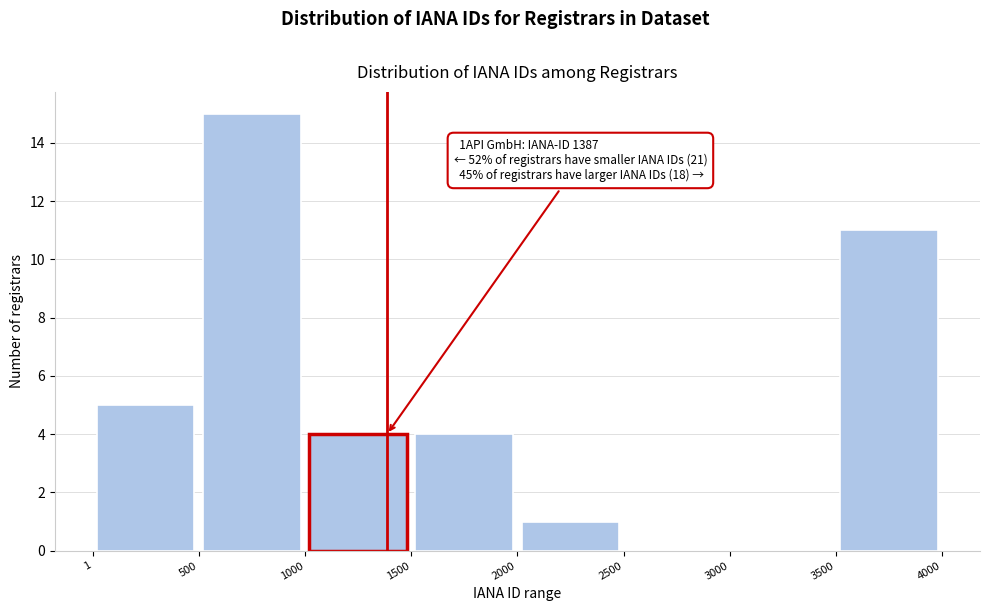

Over which range of the x-axis is the bar tallest?

500 to 1000